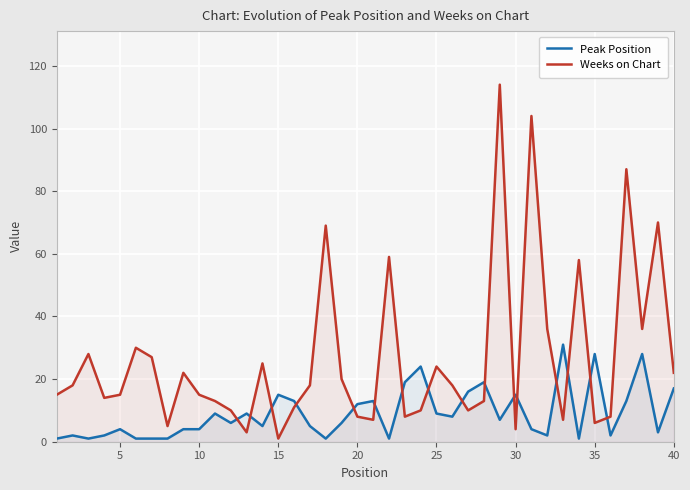

Which series has the largest total across all categories?

Weeks on Chart